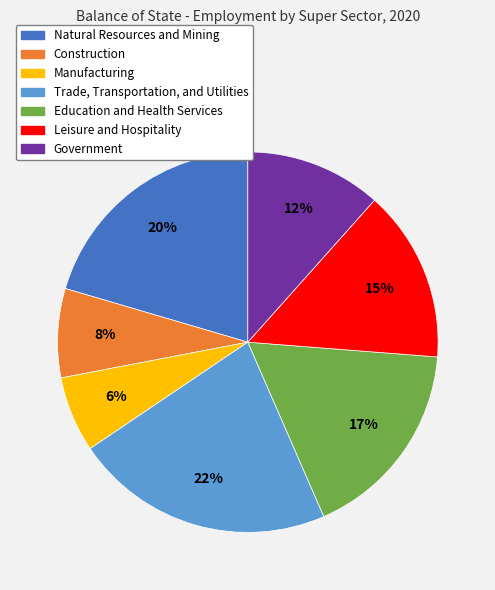

How many slices are in this pie chart?

7